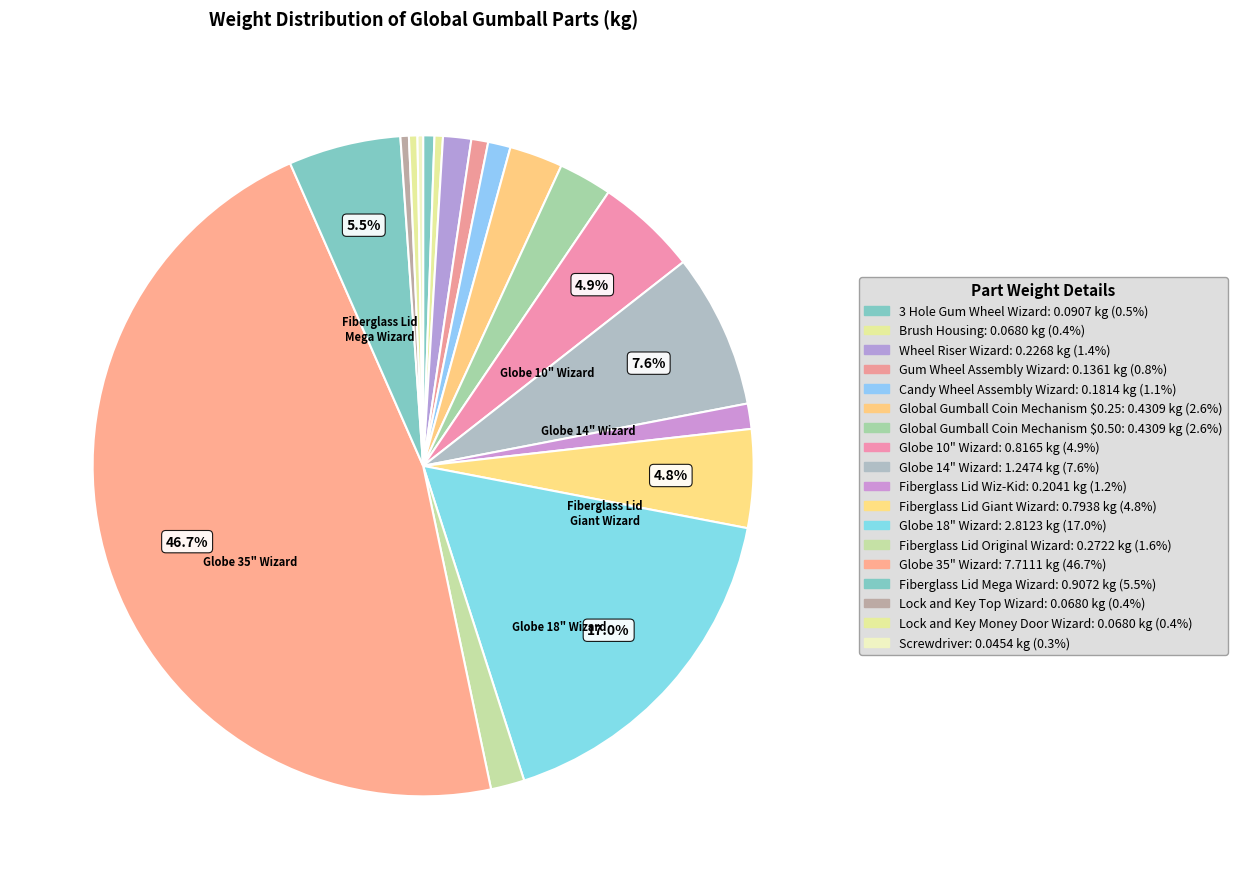

Is there any slice that represents more than half of the pie?

No